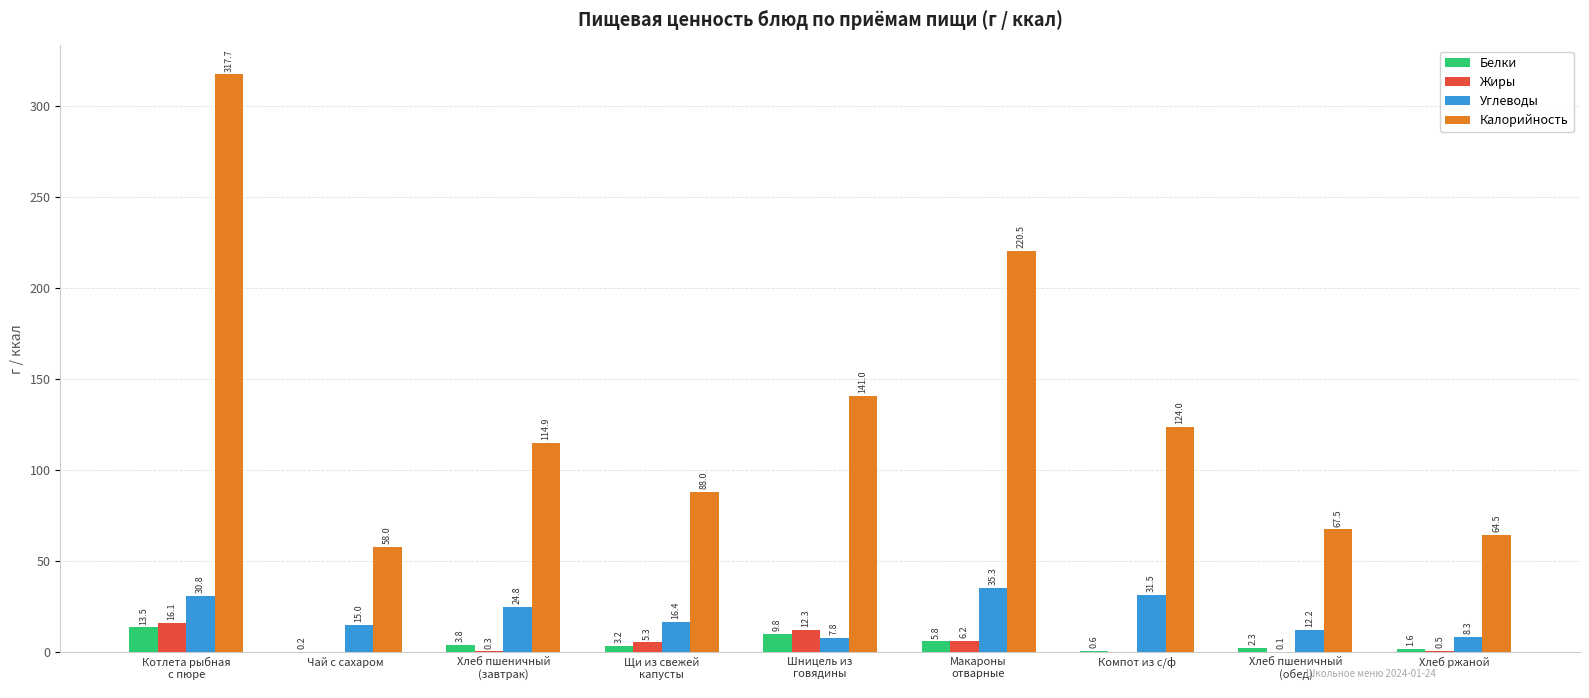

How many values in the Углеводы series exceed 16?

5